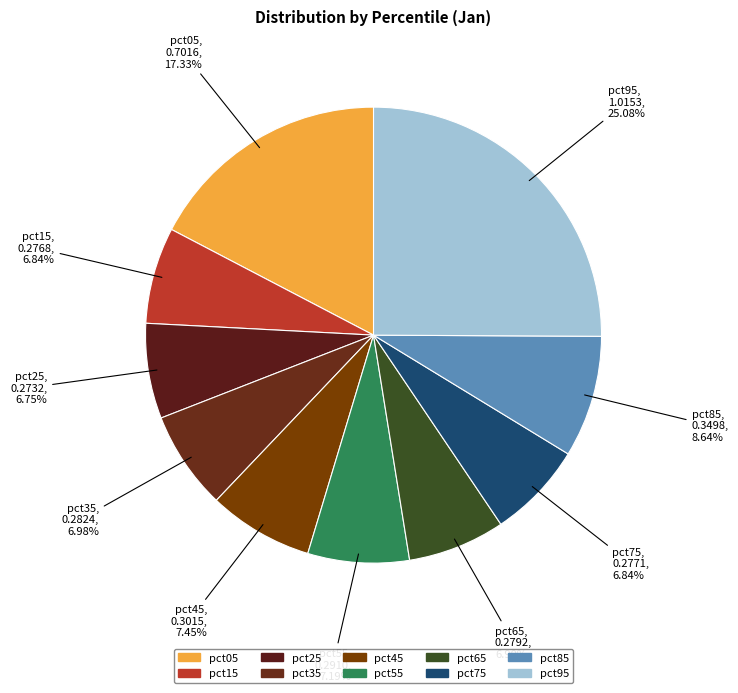

To the nearest percent, what percentage of the pie is pct35?

7%